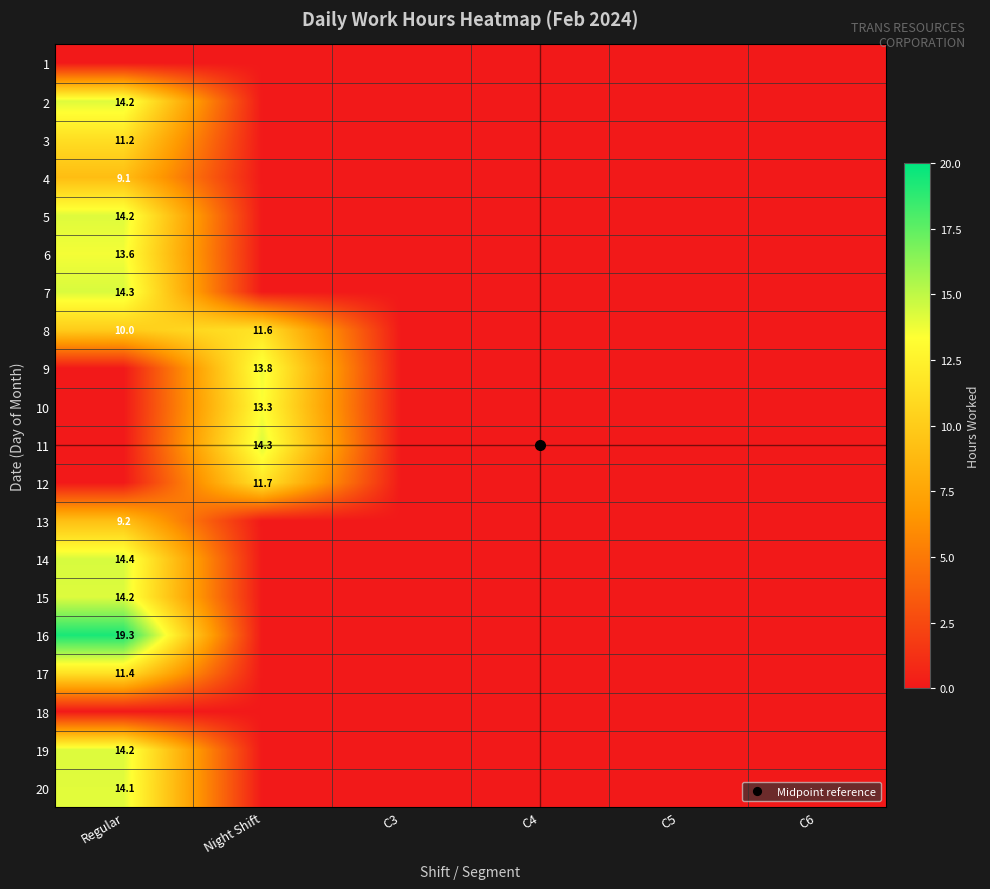

Rank the categories by 11 value from lowest to highest.

Regular, C3, C4, C5, C6, Night Shift